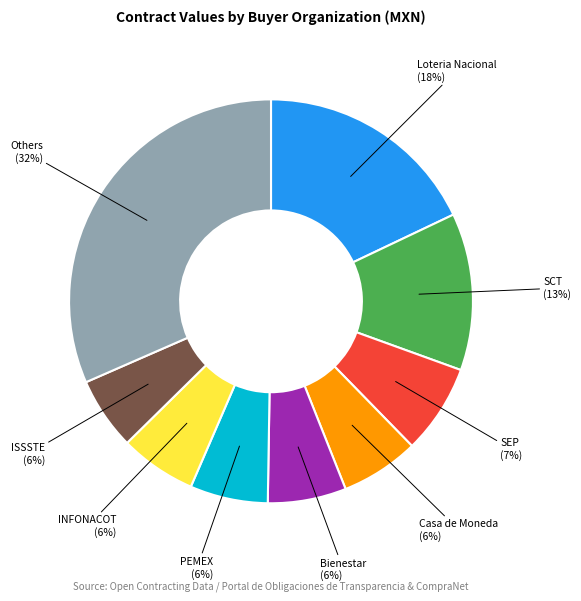

Is it true that SEP is 1% of the pie?

False